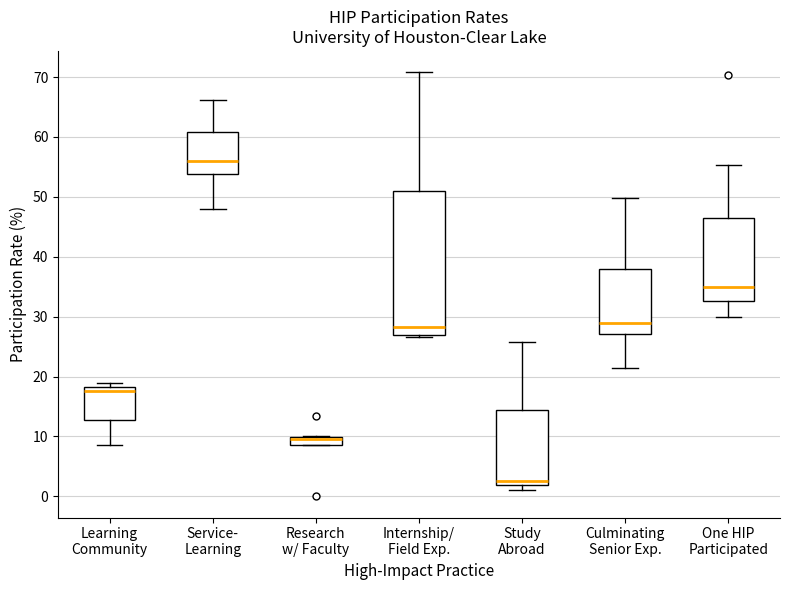

Which box is the tallest, from its lower edge to its upper edge?

Internship/ Field Exp.